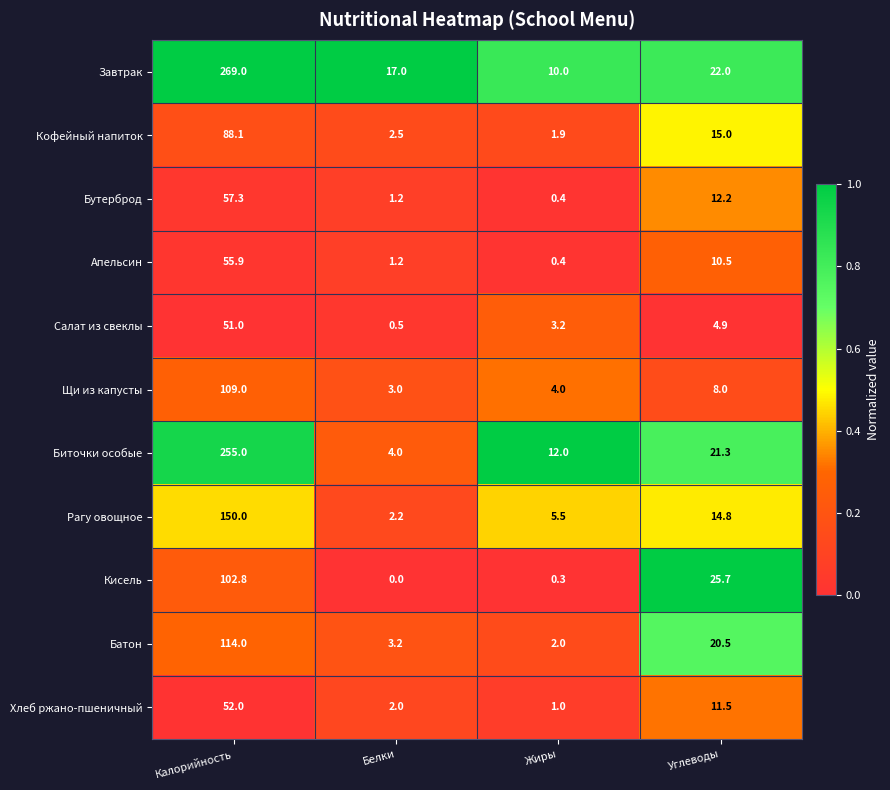

What is the total value across all series at Калорийность?

1304.1